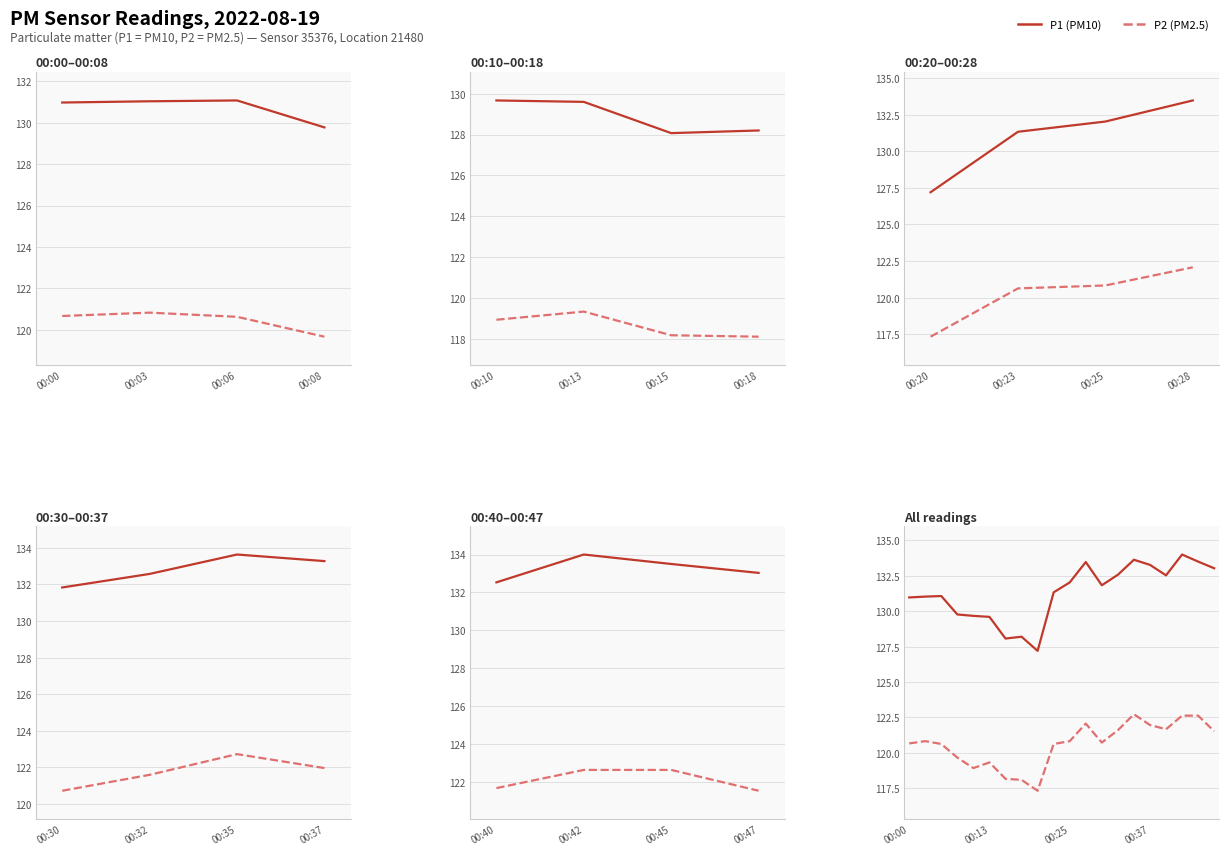

What is the lowest value of the P1 series?

127.2